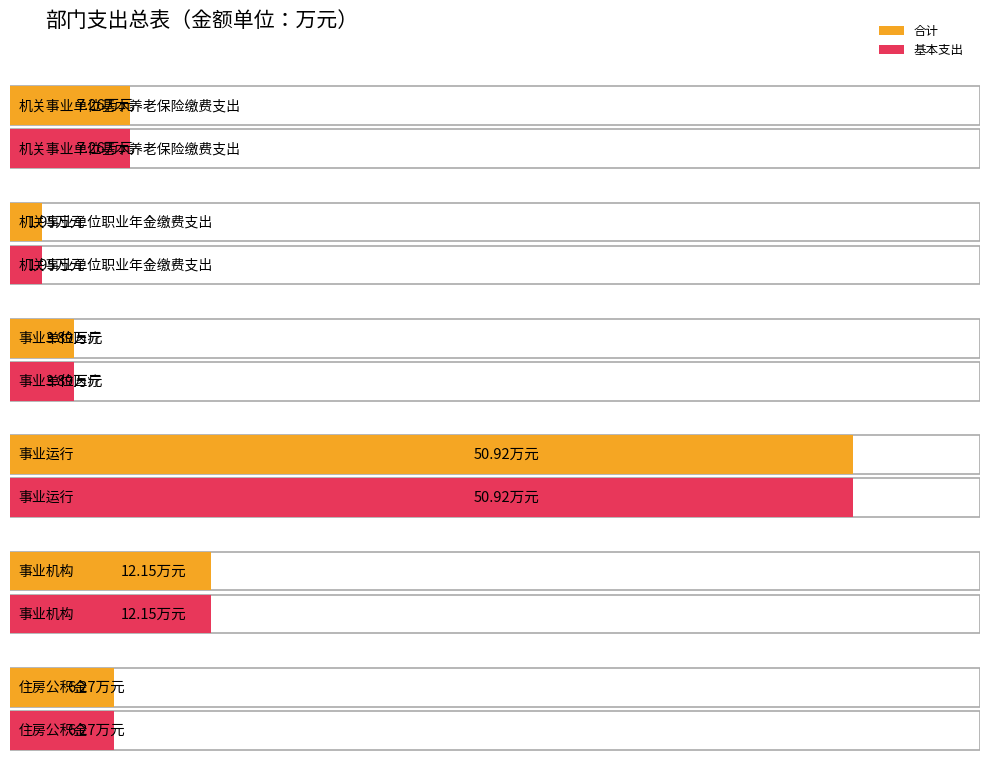

Is it true that 基本支出 equals 12.2 at 事业机构?

True